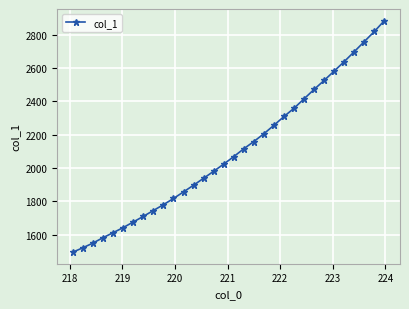

What is the difference between the second highest and second lowest values?

1296.8